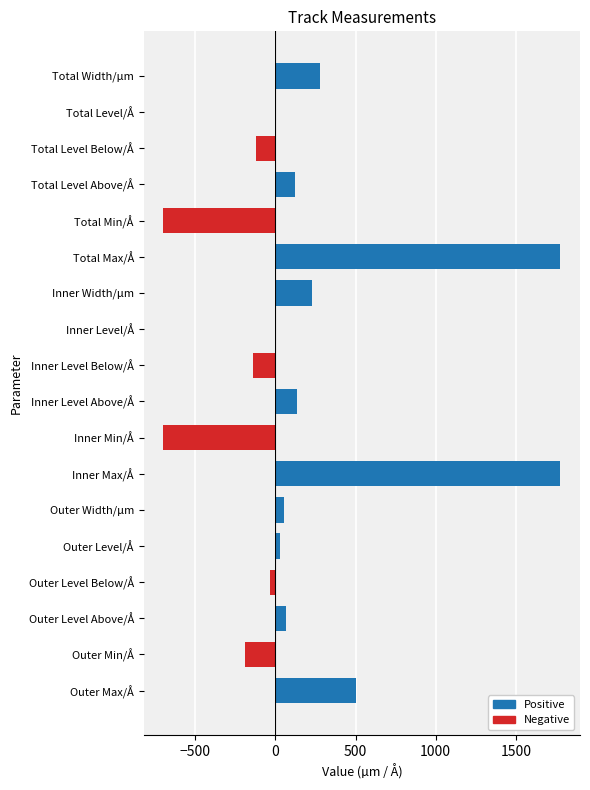

What is the sum of all values?

3095.8